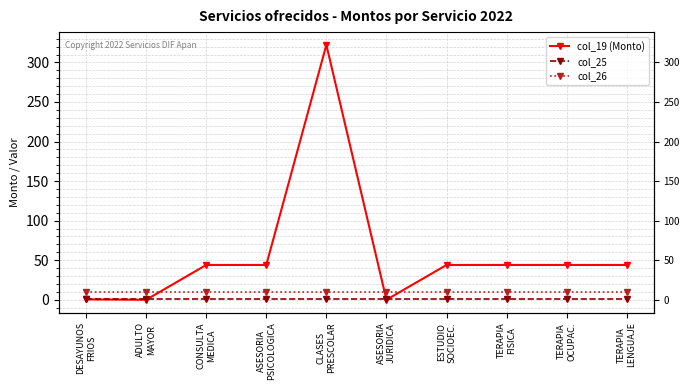

Rank the series by their average value, from lowest to highest.

col_25, col_26, col_19 (Monto)